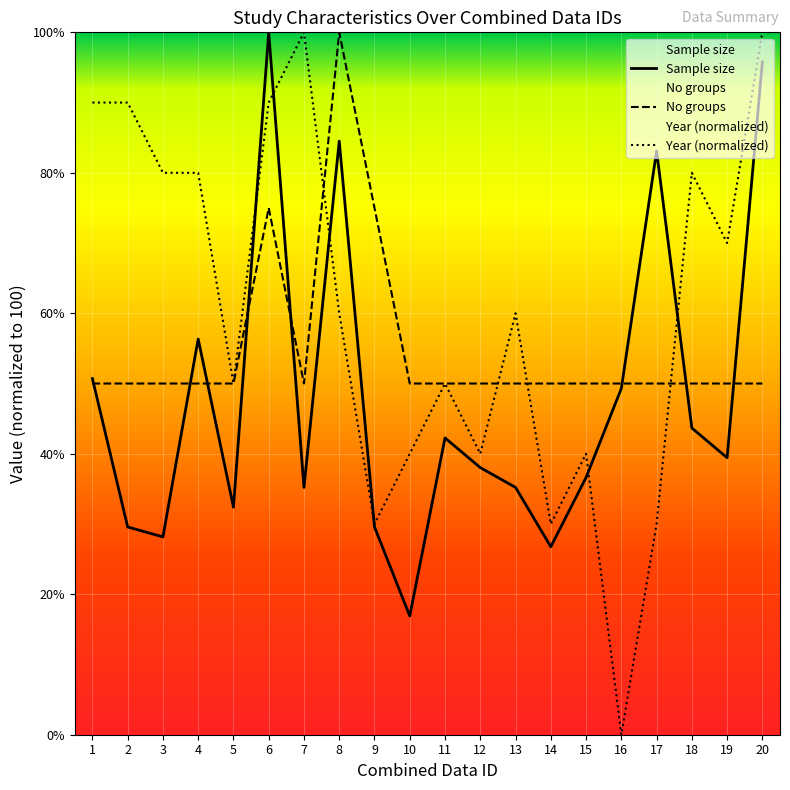

True or false: No groups and Sample size intersect in this chart.

True